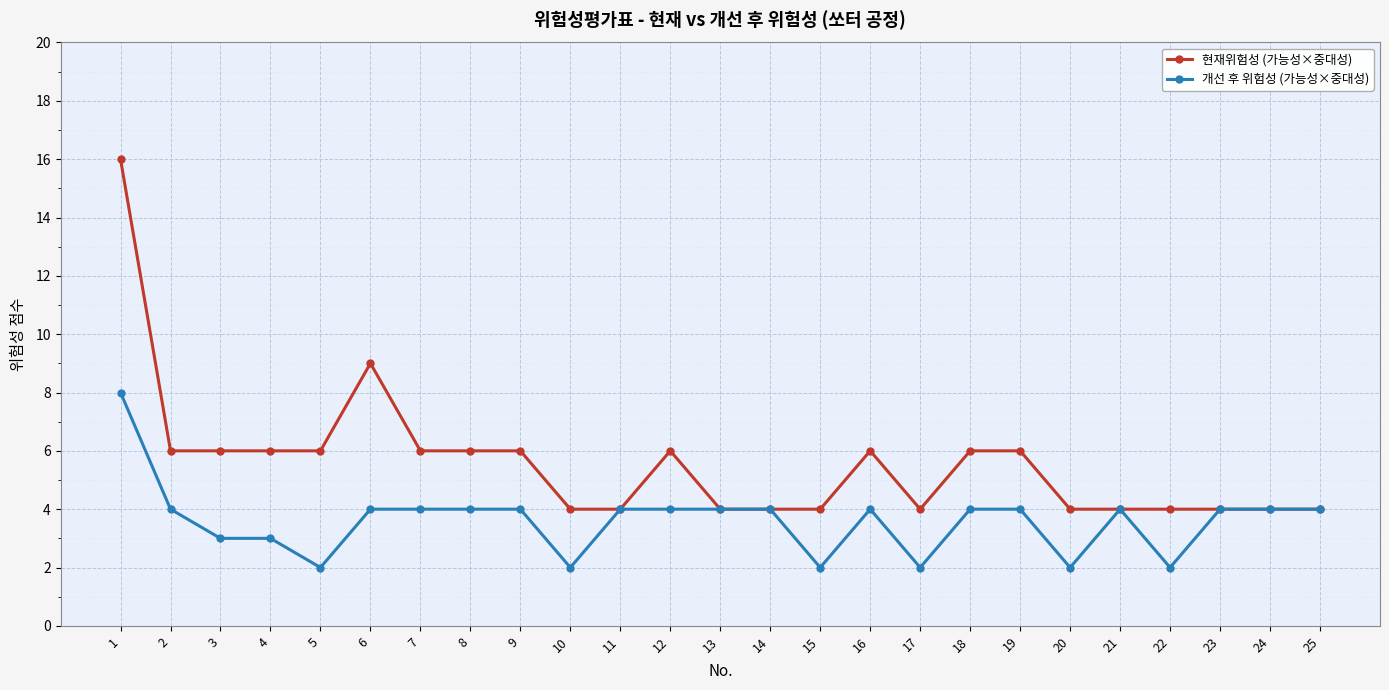

What is the difference between the second highest and second lowest values in the 개선 후 위험성 (가능성×중대성) series?

2